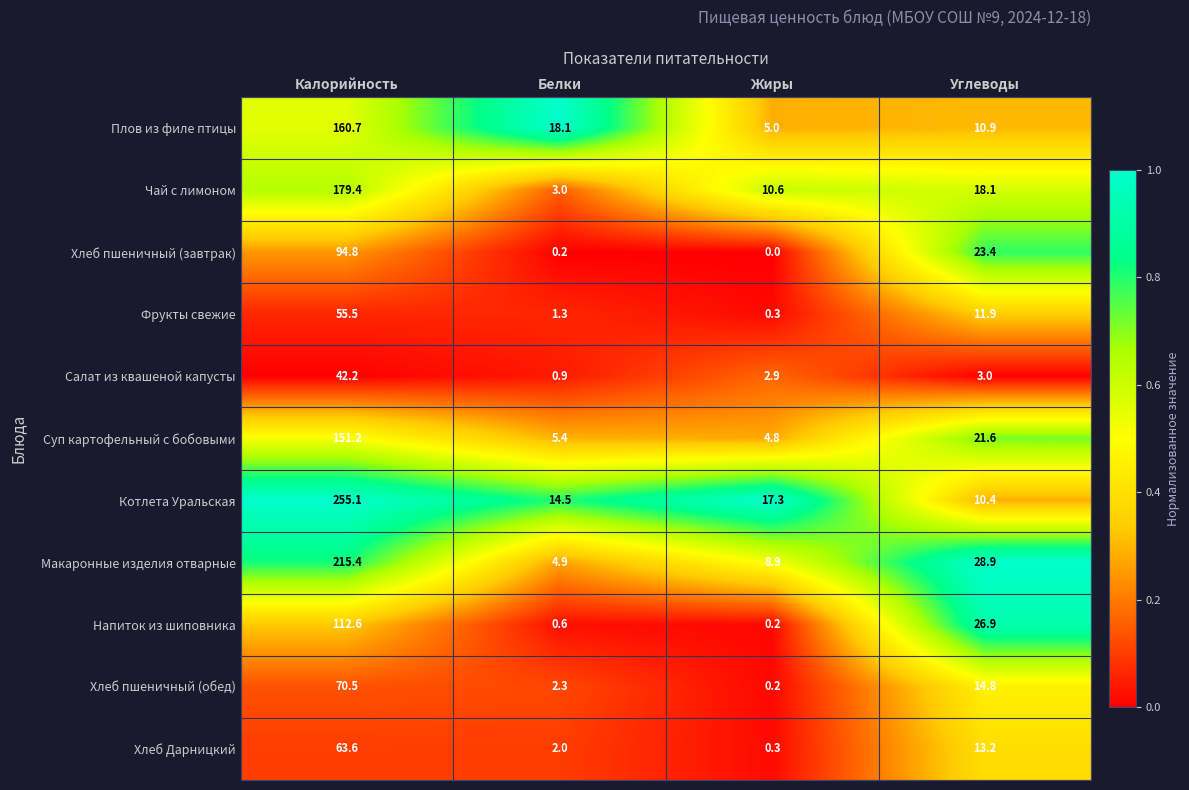

What is the difference between the Чай с лимоном values at Углеводы and Калорийность?

161.3